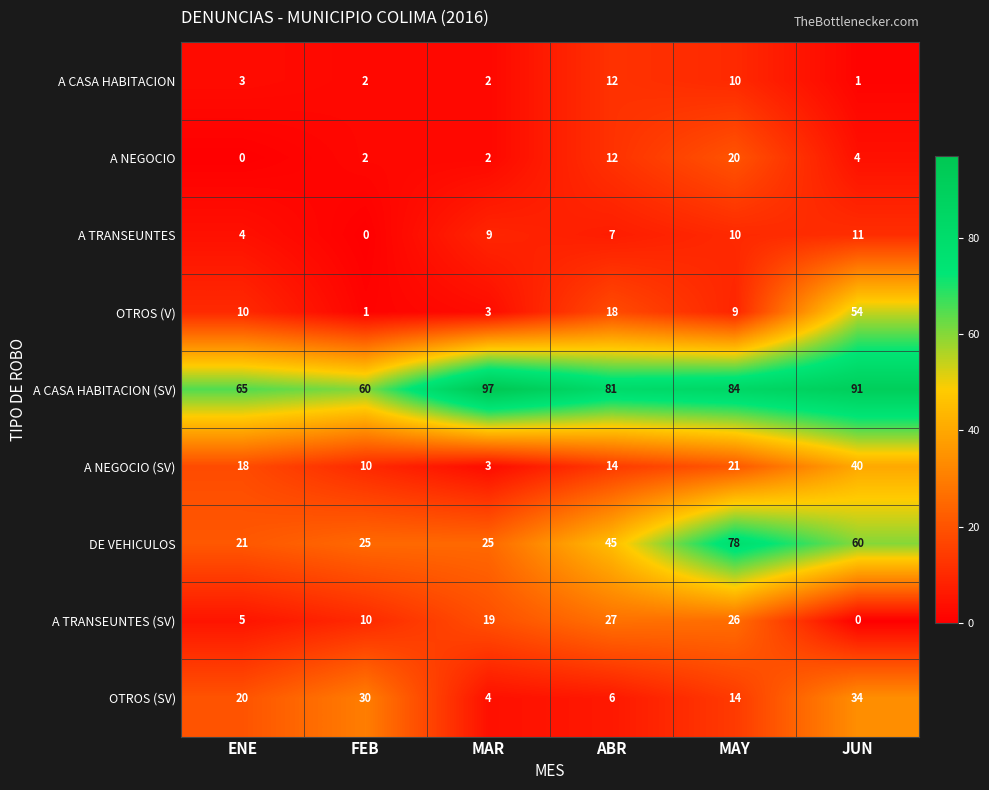

Which category has the highest value across all series?

MAR